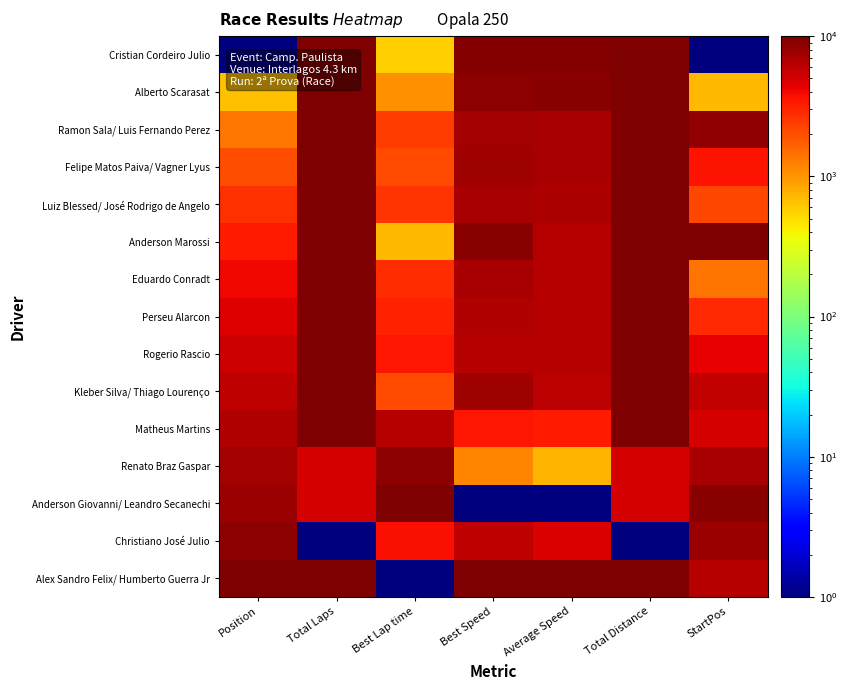

Which series has the widest spread of values?

Cristian Cordeiro Julio